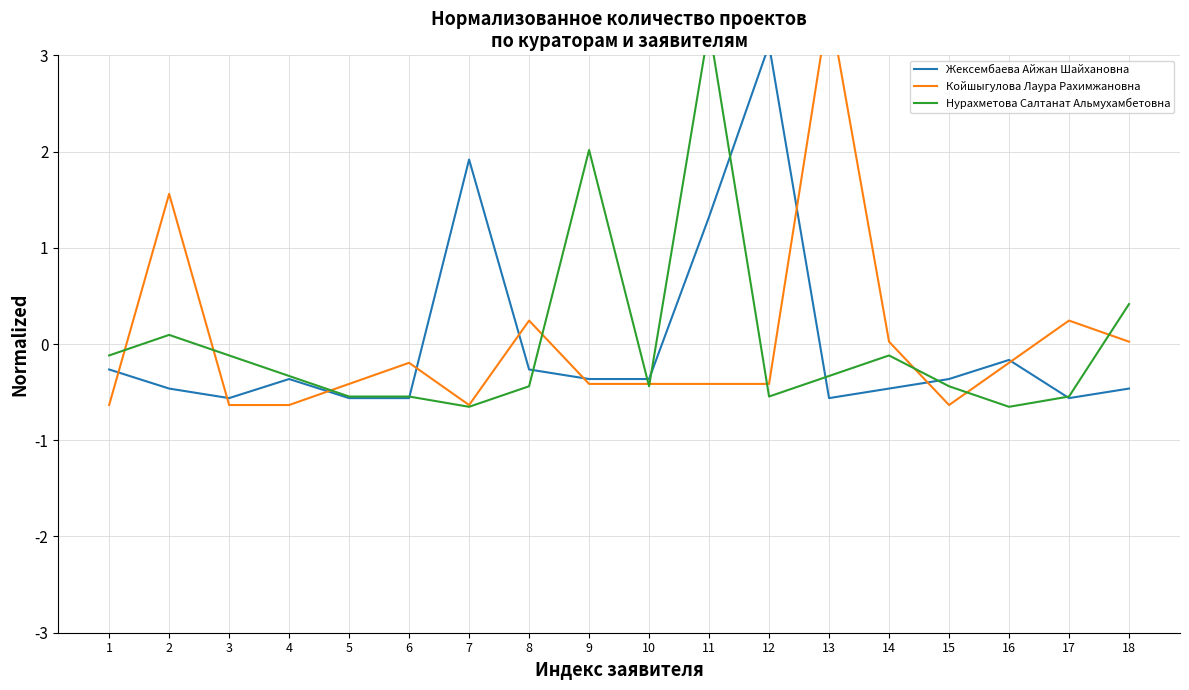

At which category is the sum across all series the highest?

11